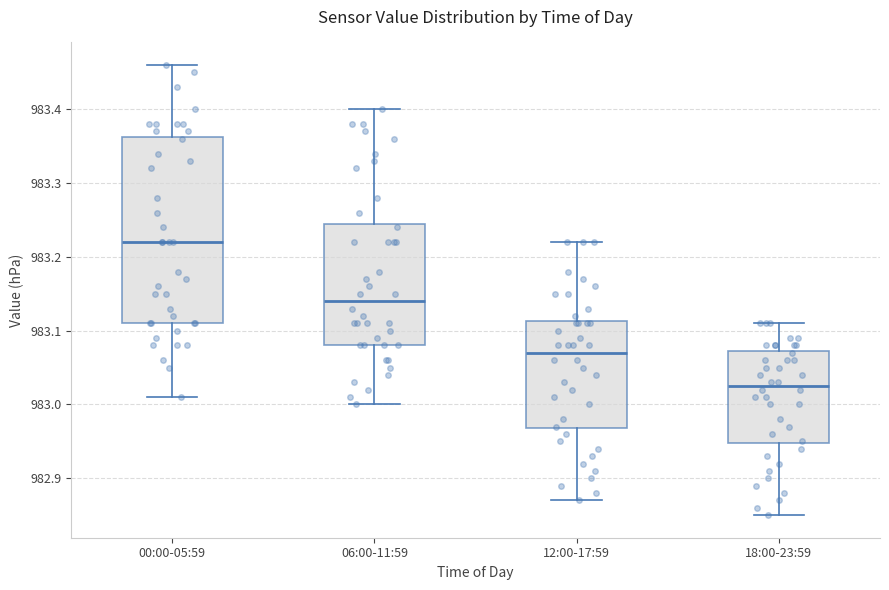

Which box's median line is the lowest?

18:00-23:59